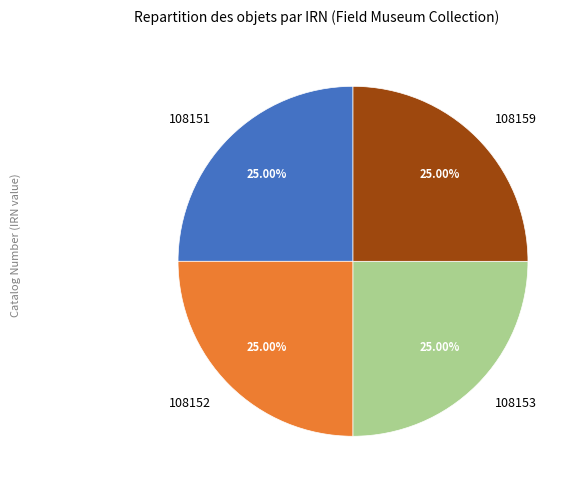

Does 108152 account for over 50% of the chart?

No